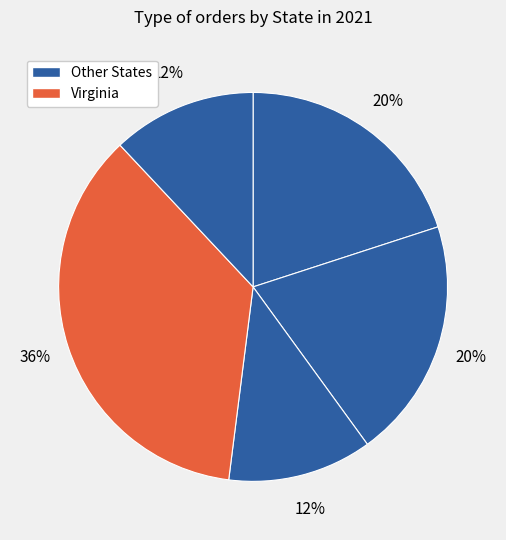

How many segments does this pie chart have?

5